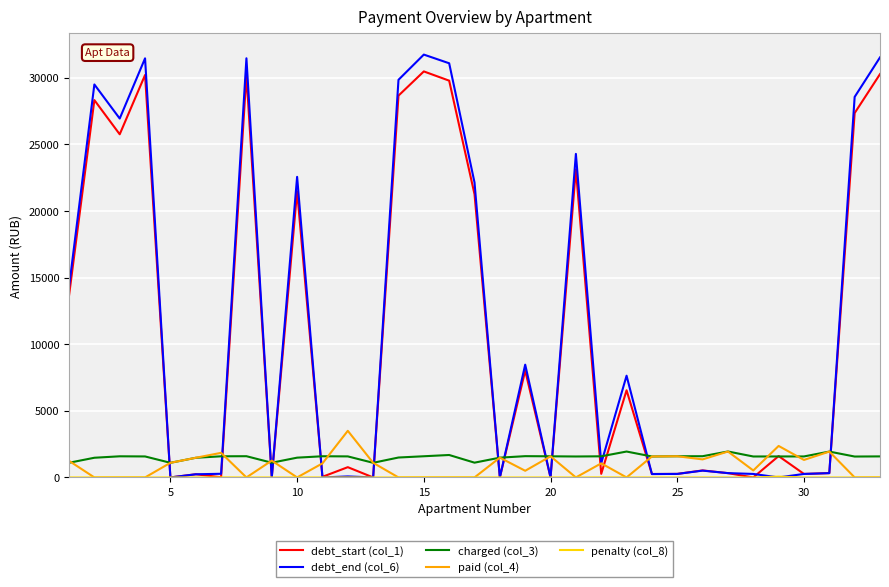

What is the highest value of the paid (col_4) series?

3500.0